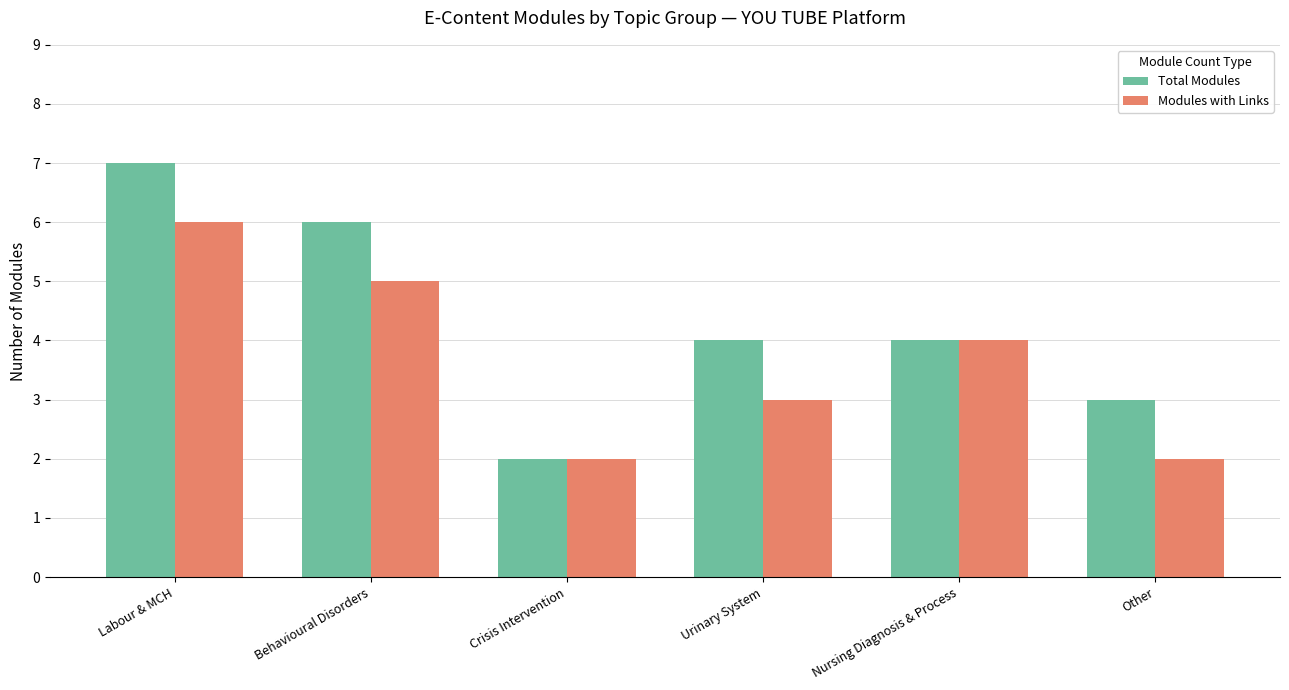

The value of Total Modules at Labour & MCH is 3. True or false?

False